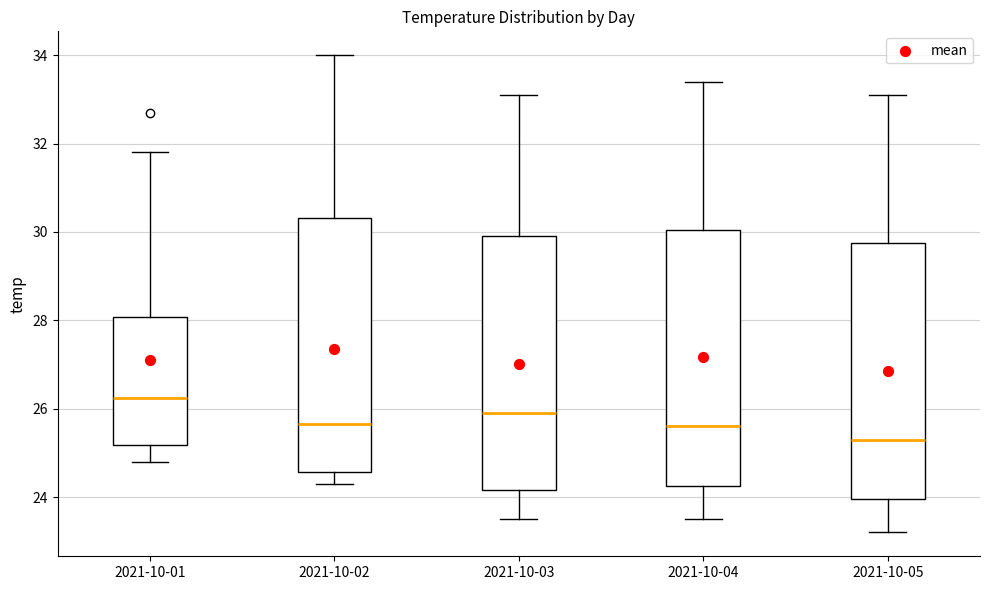

Reading left to right, read every box against the y-axis: the position of its median line, the range the box covers, and the ends of its whiskers. The values are not printed on the chart, so give them approximately, as read against the axis.

2021-10-01: median 26.2, box 25.2 to 28.0, whiskers 24.8 to 31.8
2021-10-02: median 25.6, box 24.6 to 30.4, whiskers 24.4 to 34.0
2021-10-03: median 26.0, box 24.2 to 30.0, whiskers 23.6 to 33.2
2021-10-04: median 25.6, box 24.2 to 30.0, whiskers 23.6 to 33.4
2021-10-05: median 25.4, box 24.0 to 29.8, whiskers 23.2 to 33.2